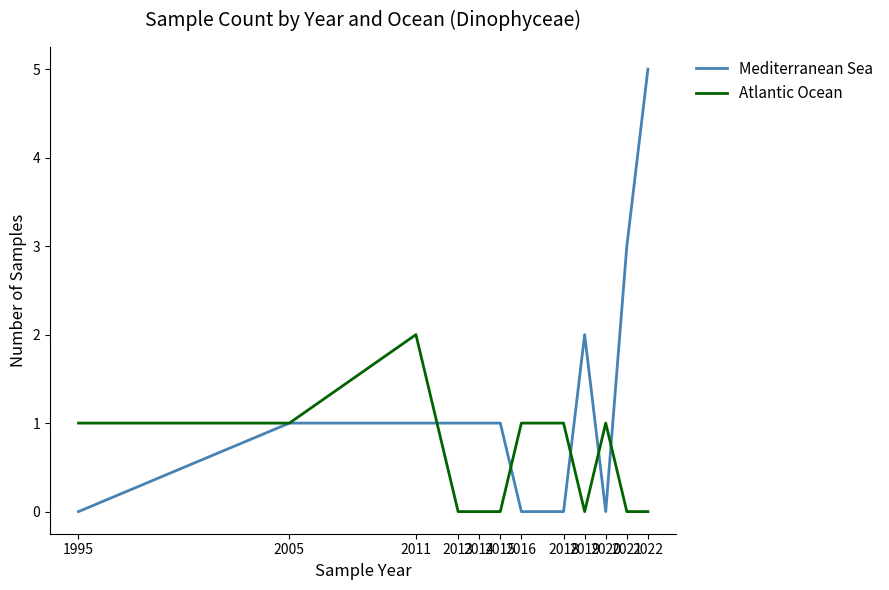

List the series in order of their peak value, highest first.

Mediterranean Sea, Atlantic Ocean